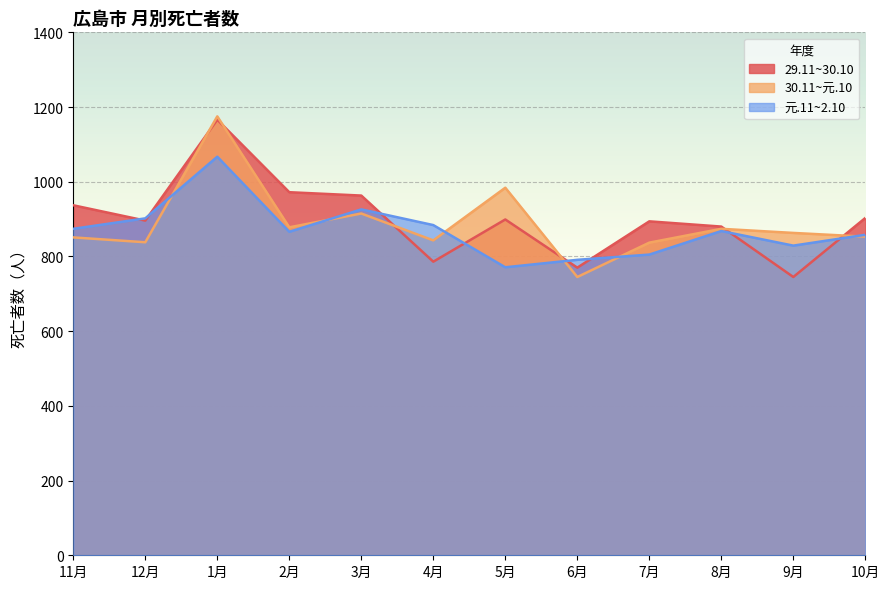

How many intersections are there between 元.11~2.10 and 29.11~30.10?

8